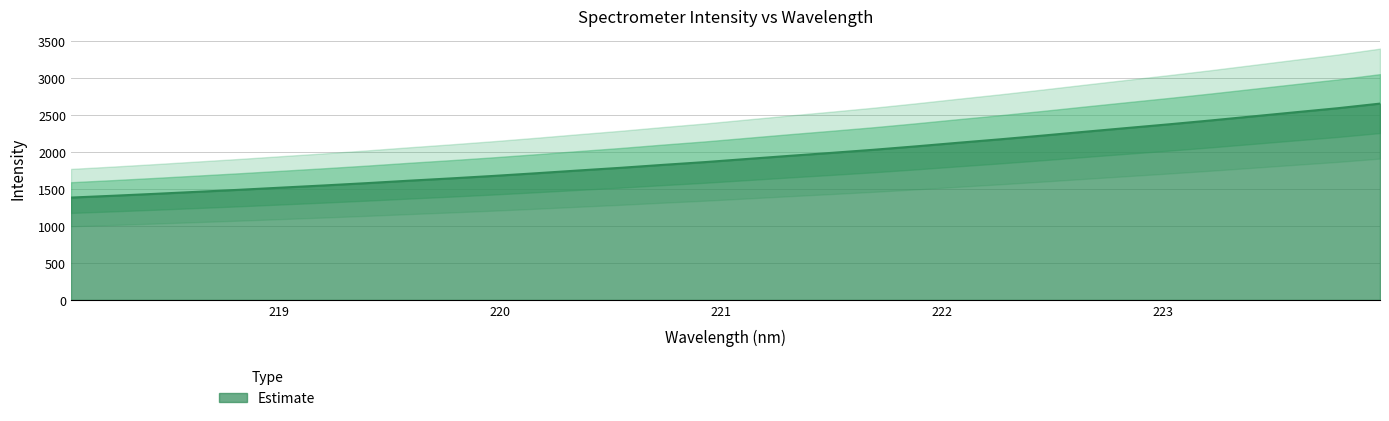

List the labels in order of value, smallest first.

218.0596, 218.2508, 218.442, 218.6332, 218.8244, 219.0156, 219.2067, 219.3979, 219.589, 219.7801, 219.9712, 220.1623, 220.3533, 220.5444, 220.7354, 220.9264, 221.1174, 221.3083, 221.4993, 221.6902, 221.8812, 222.0721, 222.263, 222.4538, 222.6447, 222.8355, 223.0264, 223.2172, 223.408, 223.5987, 223.7895, 223.9802